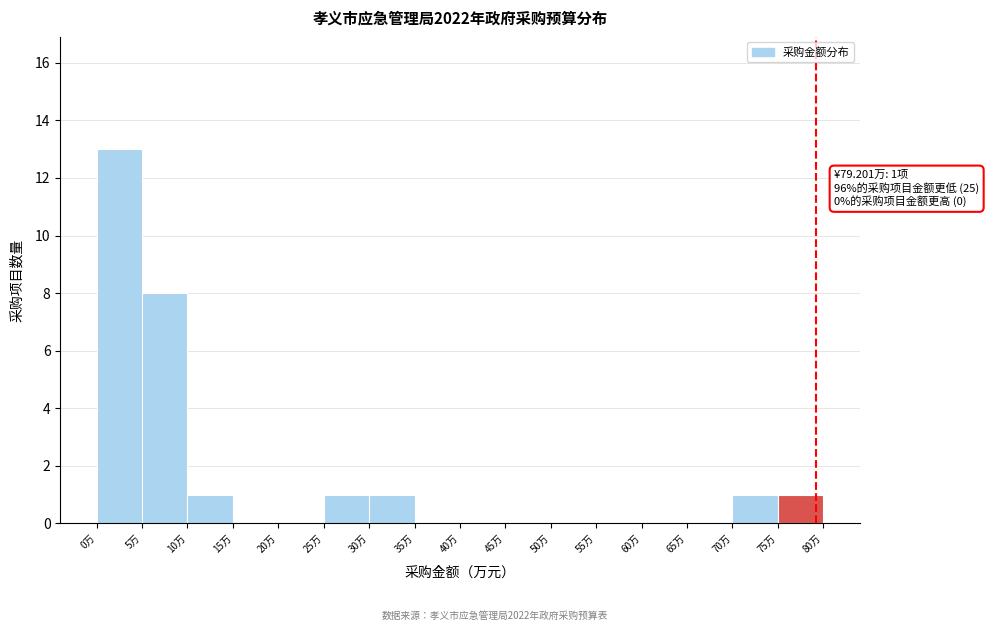

Which range on the x-axis has the tallest bar?

0 to 5